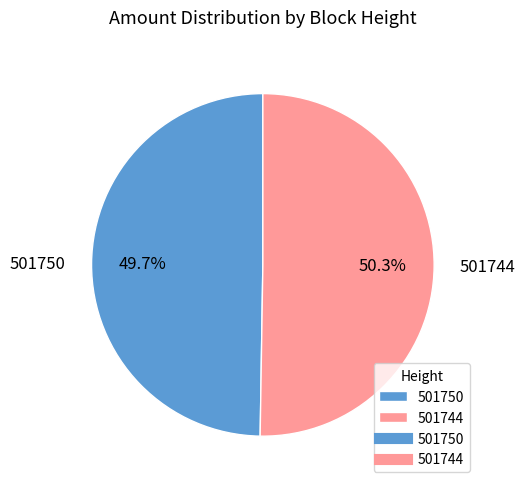

Which category accounts for the majority?

501744